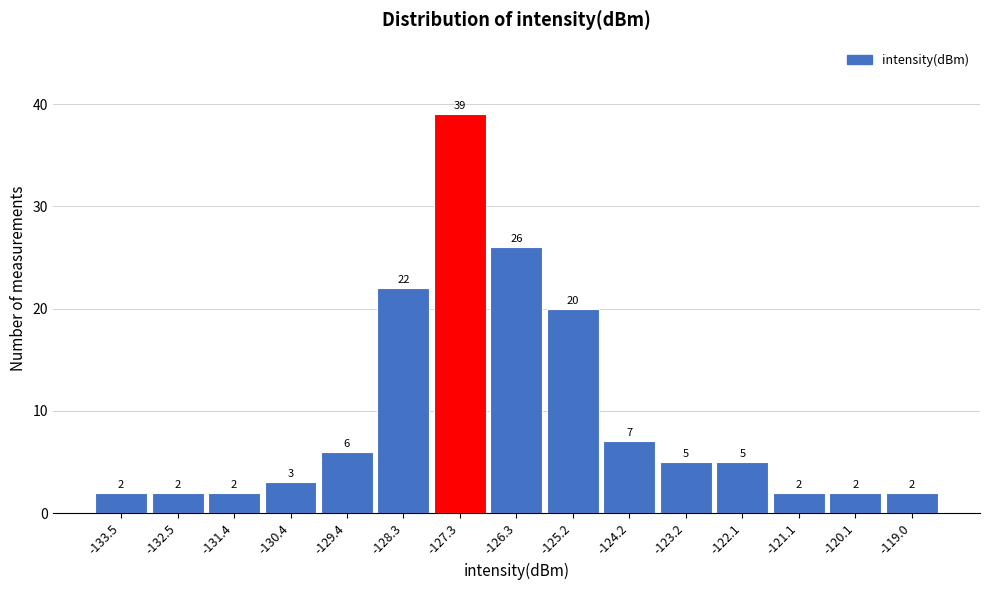

Reading right to left, what are all the values shown in this chart?

-119.0=2	-120.1=2	-121.1=2	-122.1=5	-123.2=5	-124.2=7	-125.2=20	-126.3=26	-127.3=39	-128.3=22	-129.4=6	-130.4=3	-131.4=2	-132.5=2	-133.5=2